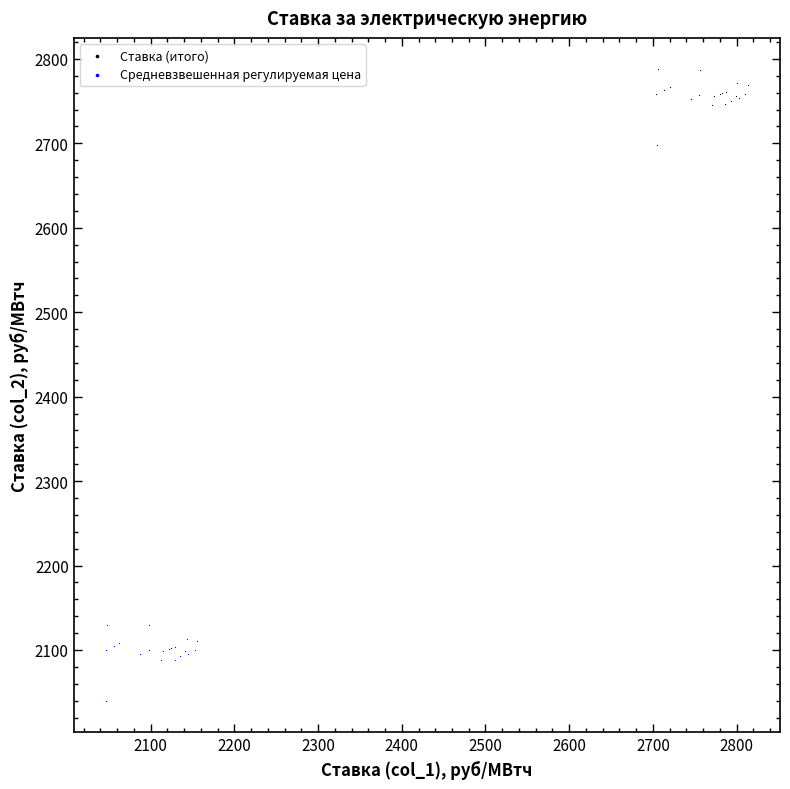

Which series reaches the maximum Y coordinate?

Ставка (итого)